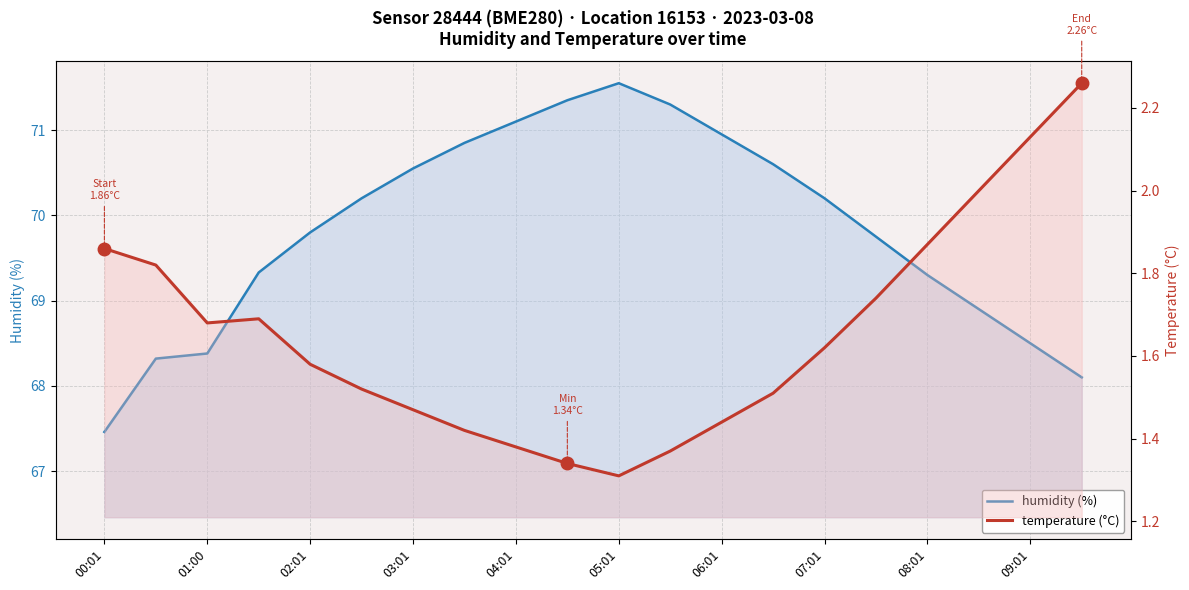

Which series has the widest spread of values?

humidity (%)